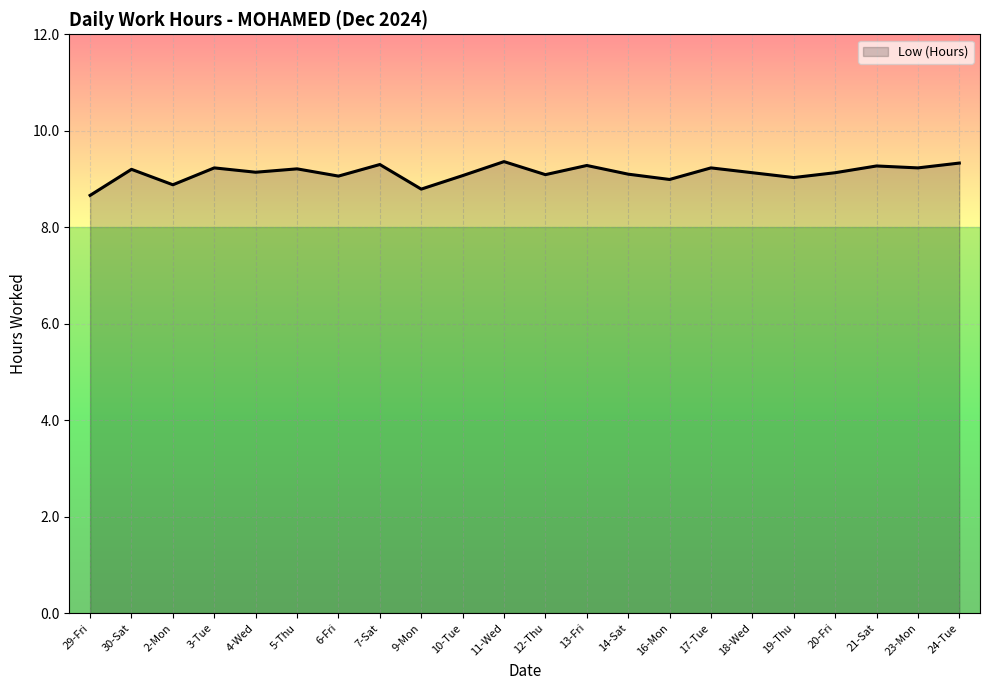

Count the number of categories in the chart.

22